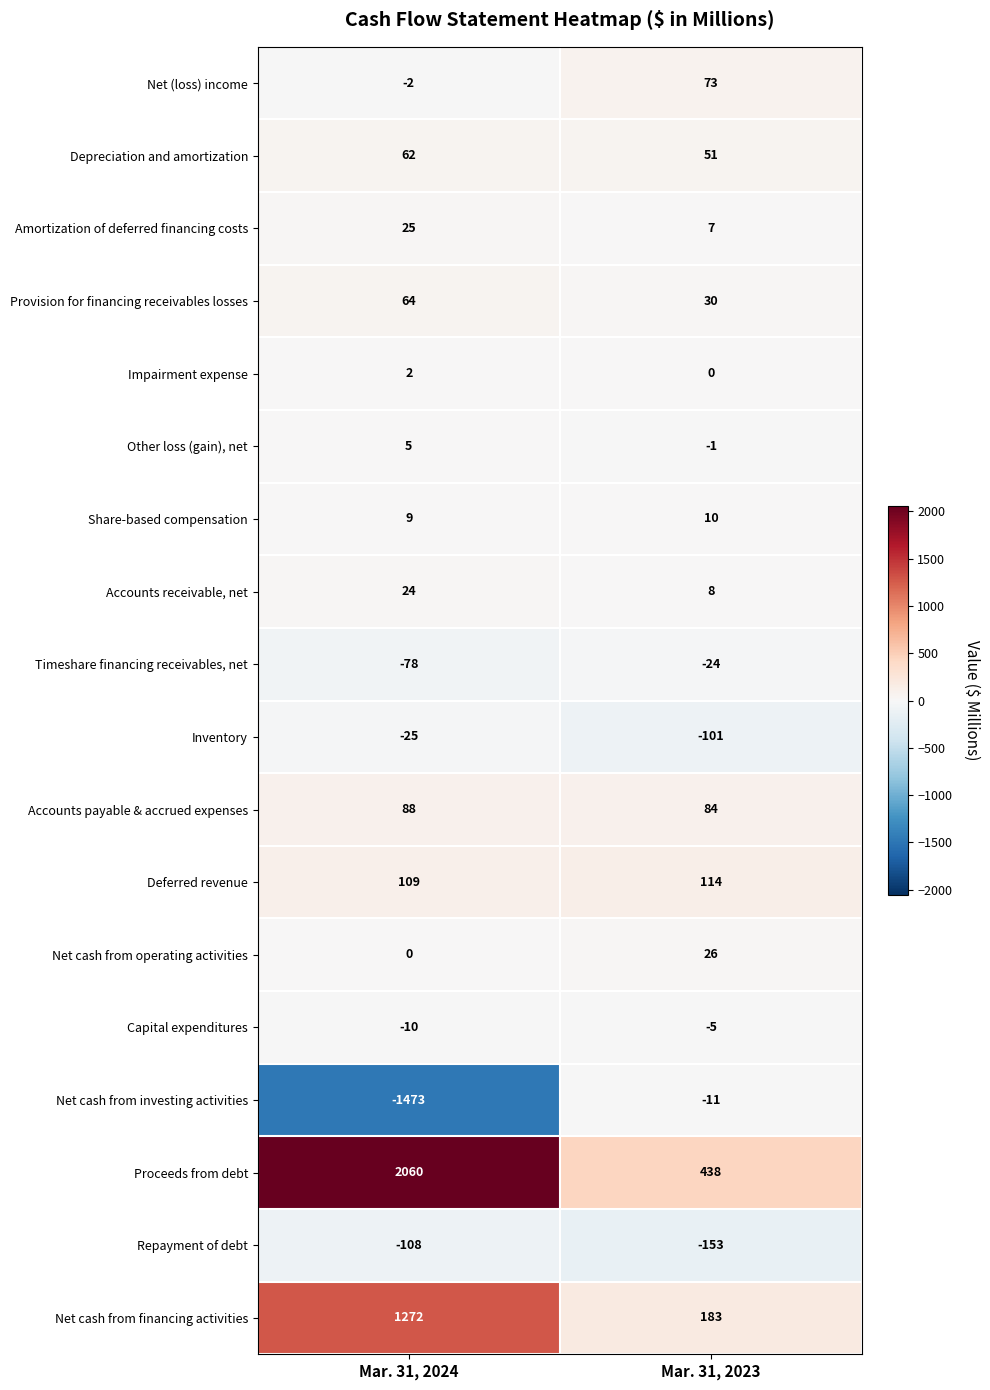

Which series has the largest range (max minus min)?

Proceeds from debt